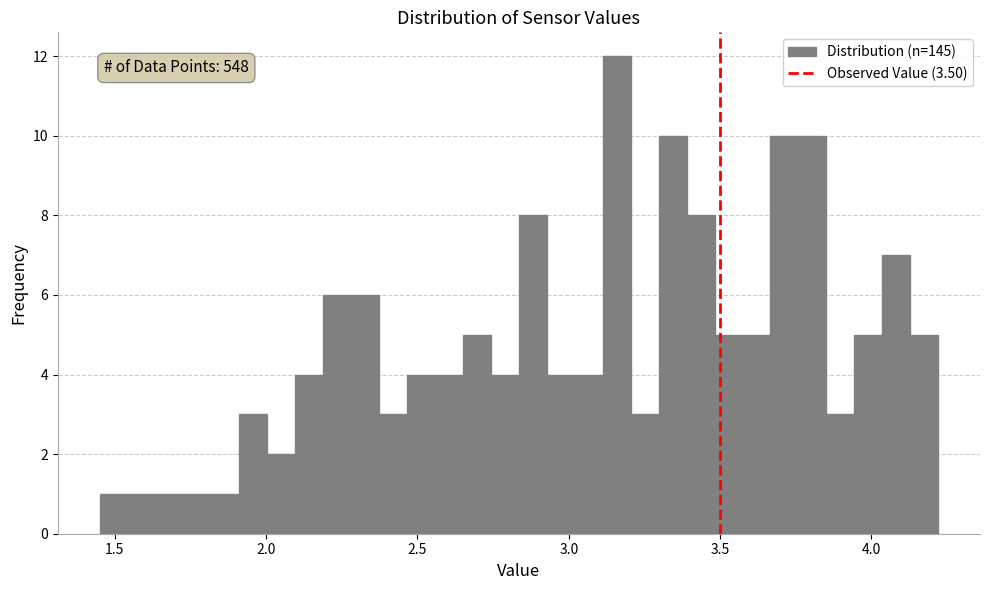

Read against the x-axis, roughly where is the centre of the tallest bar?

3.15